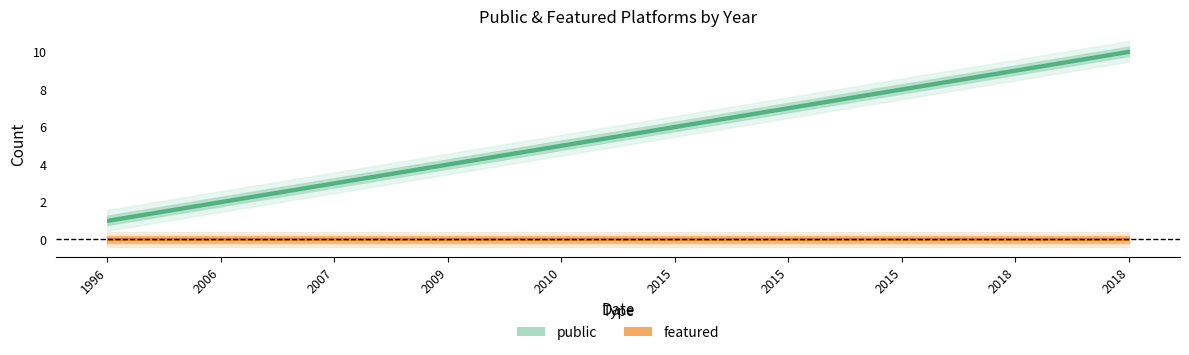

Rank the series by their average value, from lowest to highest.

featured, public